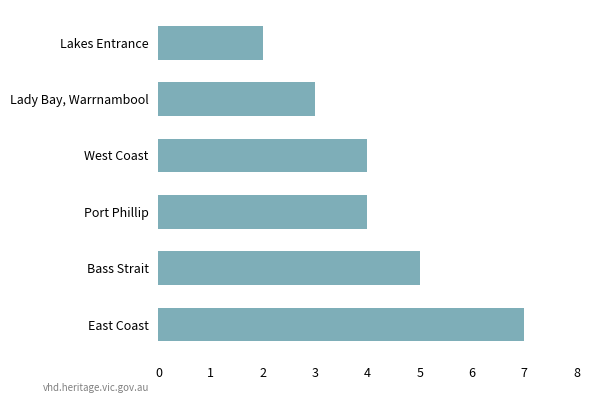

What is the minimum value shown in the chart?

2